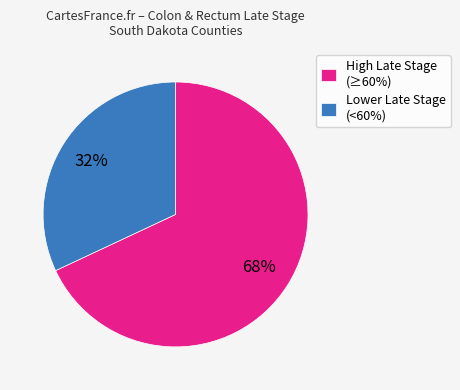

To the nearest percent, what is the difference between the largest and smallest slice percentages?

36%